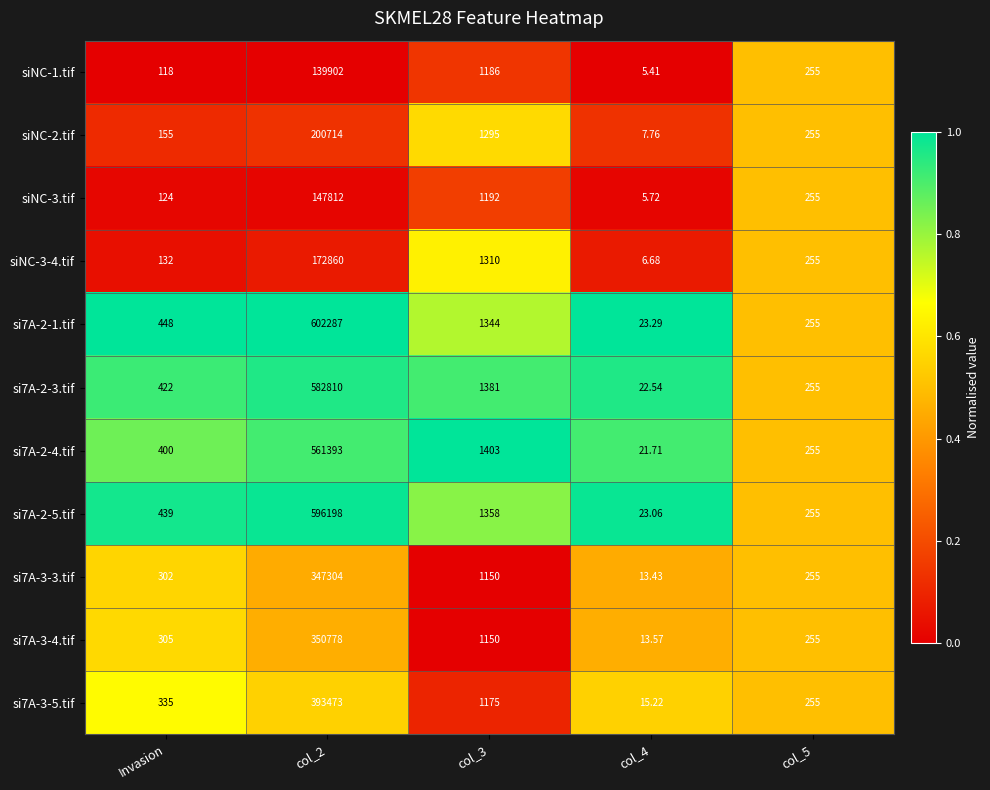

Reading right to left, extract all data points from this chart.

siNC-1.tif: col_5=255.0	col_4=5.4	col_3=1186.0	col_2=139902.0	Invasion=118.0
siNC-2.tif: col_5=255.0	col_4=7.8	col_3=1295.0	col_2=200714.0	Invasion=155.0
siNC-3.tif: col_5=255.0	col_4=5.7	col_3=1192.0	col_2=147812.0	Invasion=124.0
siNC-3-4.tif: col_5=255.0	col_4=6.7	col_3=1310.0	col_2=172860.0	Invasion=132.0
si7A-2-1.tif: col_5=255.0	col_4=23.3	col_3=1344.0	col_2=602287.0	Invasion=448.0
si7A-2-3.tif: col_5=255.0	col_4=22.5	col_3=1381.0	col_2=582810.0	Invasion=422.0
si7A-2-4.tif: col_5=255.0	col_4=21.7	col_3=1403.0	col_2=561393.0	Invasion=400.0
si7A-2-5.tif: col_5=255.0	col_4=23.1	col_3=1358.0	col_2=596198.0	Invasion=439.0
si7A-3-3.tif: col_5=255.0	col_4=13.4	col_3=1150.0	col_2=347304.0	Invasion=302.0
si7A-3-4.tif: col_5=255.0	col_4=13.6	col_3=1150.0	col_2=350778.0	Invasion=305.0
si7A-3-5.tif: col_5=255.0	col_4=15.2	col_3=1175.0	col_2=393473.0	Invasion=335.0